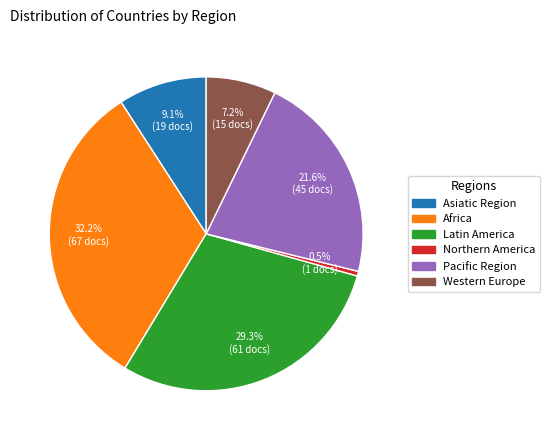

What is the ratio of the value at Latin America to the value at Western Europe?

4.1